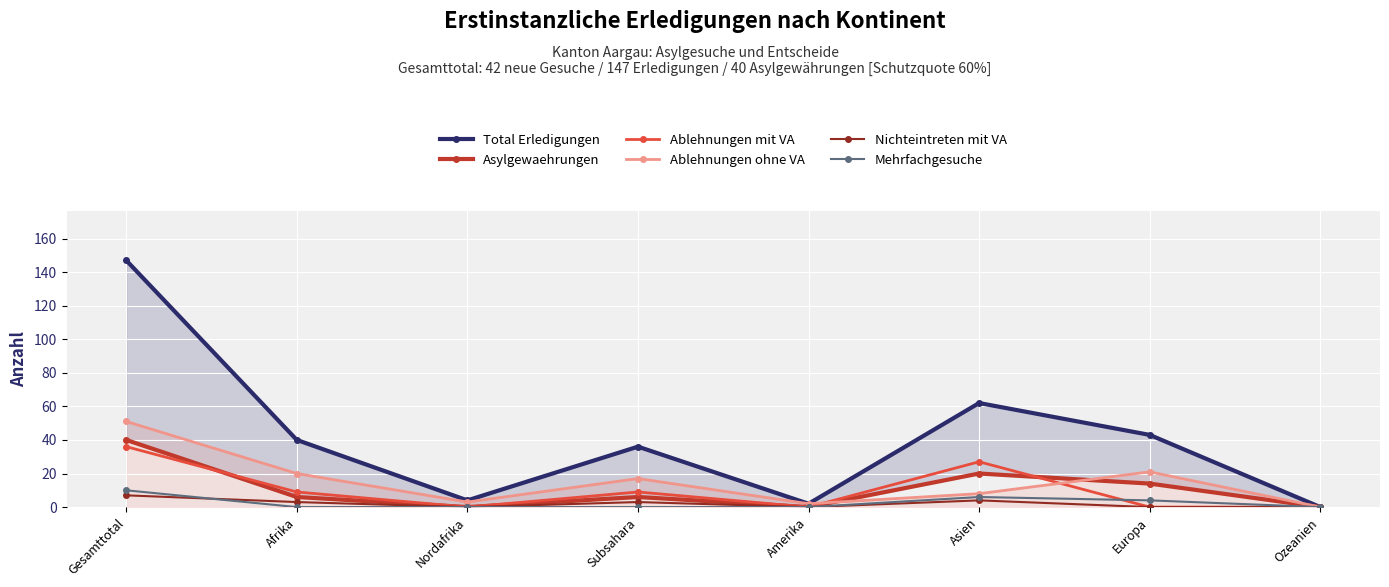

Which category has the highest value across all series?

Gesamttotal